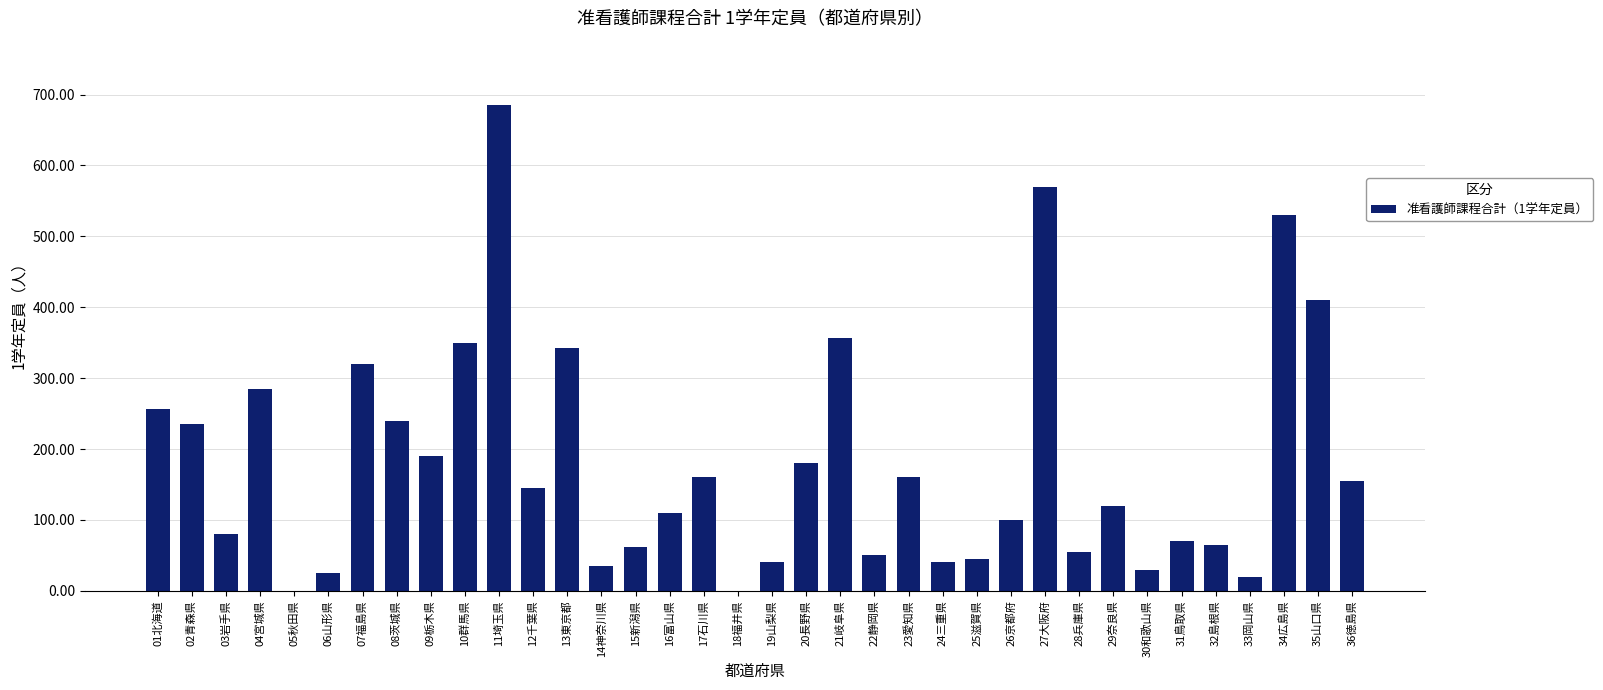

What is the maximum value shown in the chart?

685